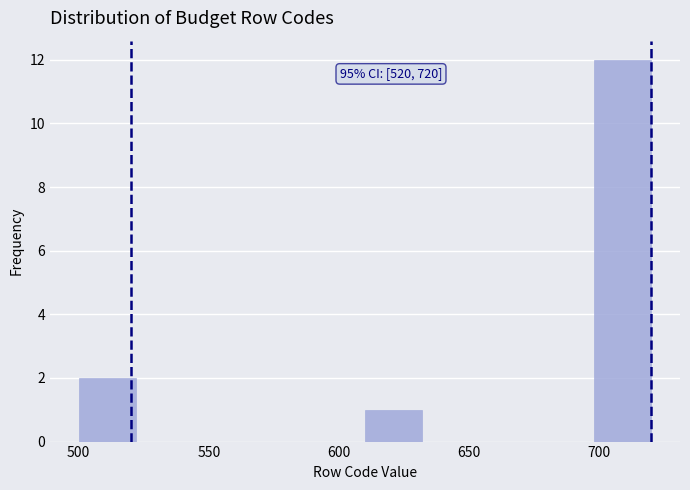

Which range on the x-axis has the tallest bar?

698 to 720